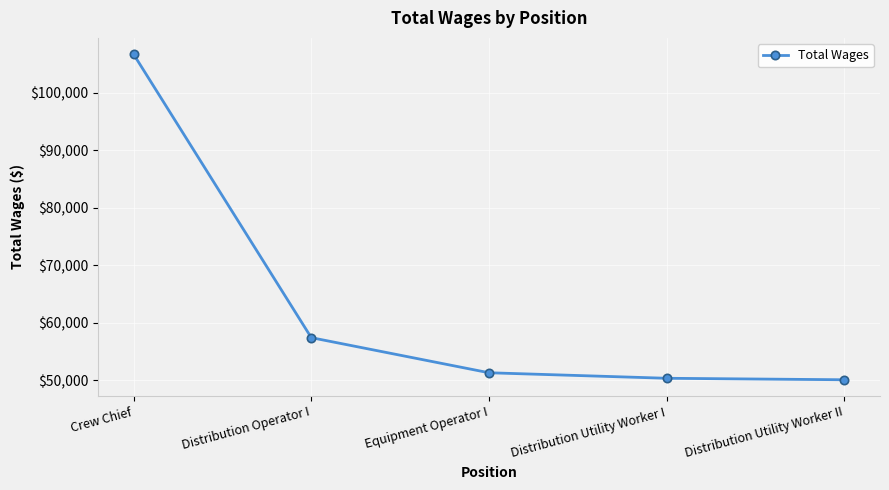

Which label corresponds to the largest value in the chart?

Crew Chief